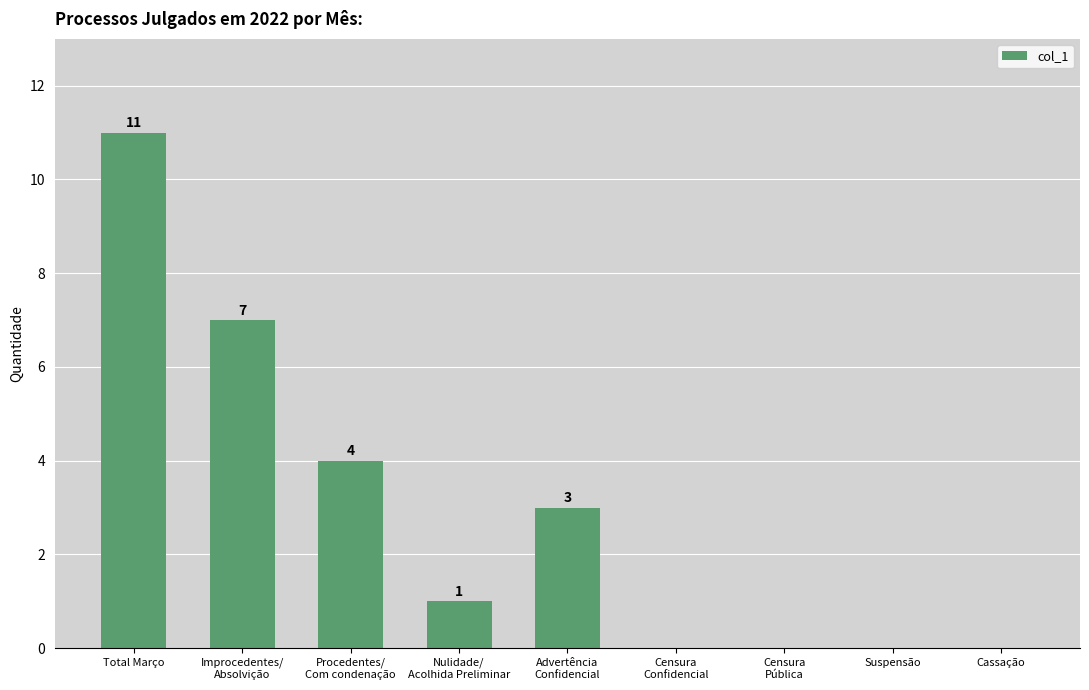

Reading left to right, list all the values displayed in this chart.

11	7	4	1	3	0	0	0	0